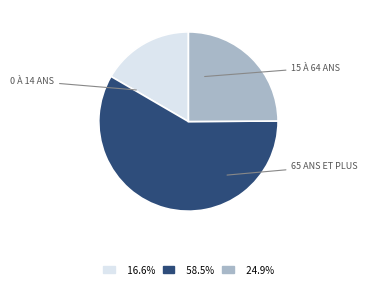

Count the number of slices in the pie.

3